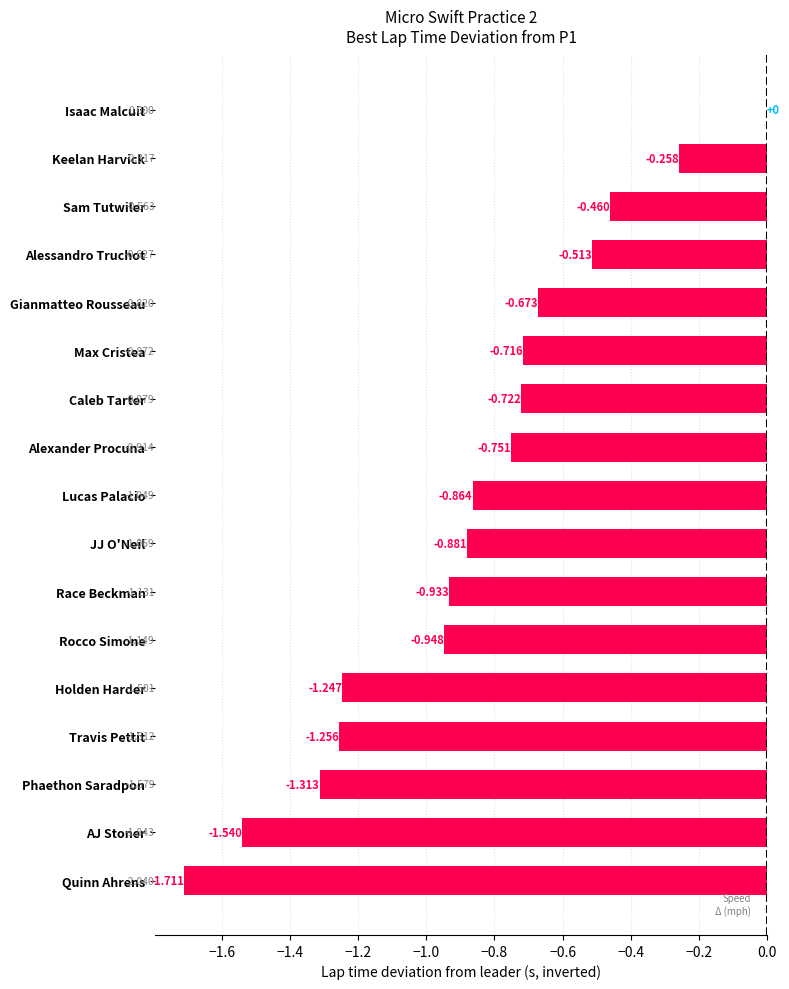

How many categories are shown in the chart?

17